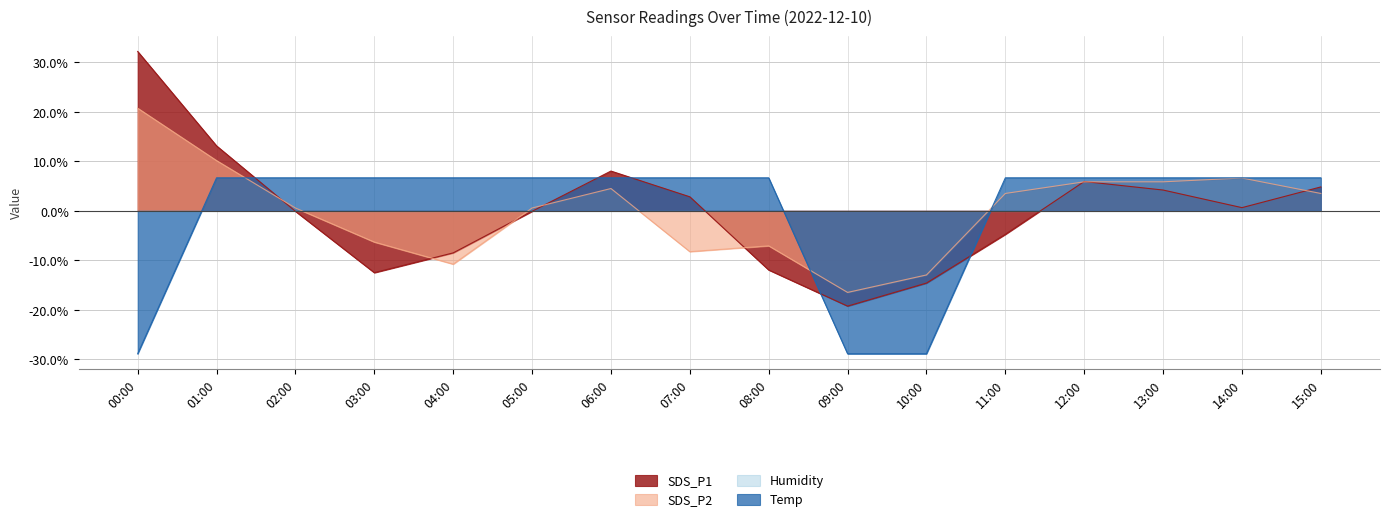

Which category has the lowest value in the SDS_P2 series?

09:00